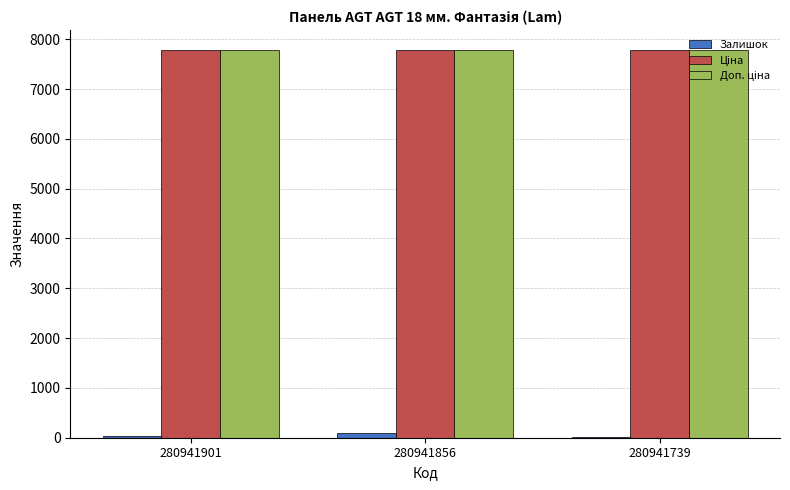

What is the sum of all Залишок values?

164.0